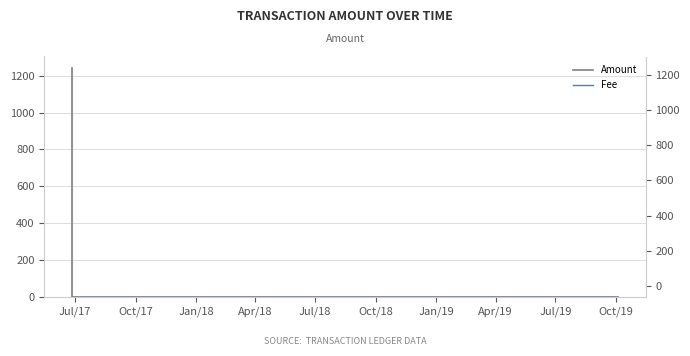

Which series has the largest range (max minus min)?

Amount